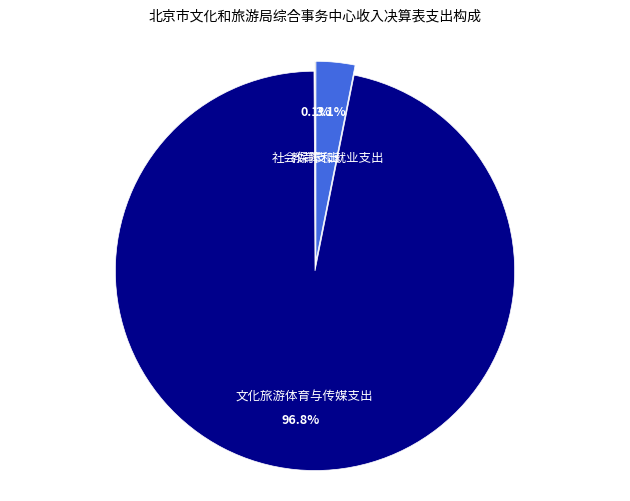

To the nearest percent, what percentage of the pie is 社会保障和就业支出?

3%